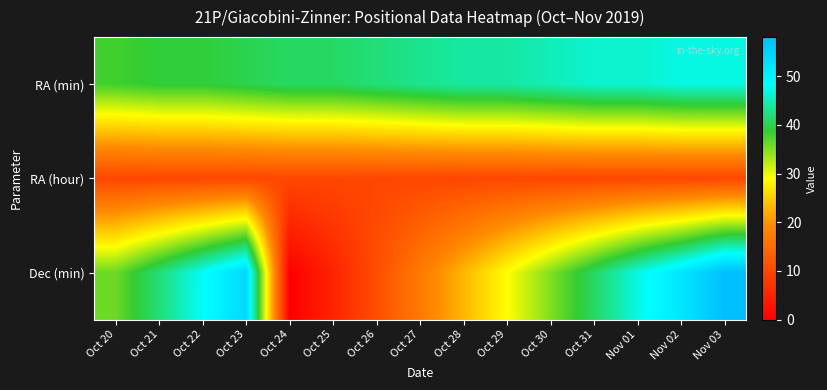

At which category is the sum across all series the highest?

Nov 03